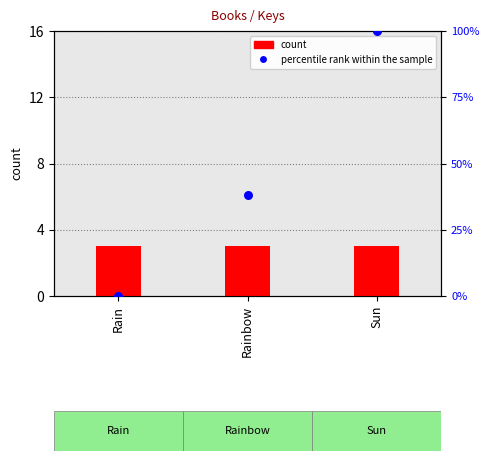

Which series contains the lowest Y value?

percentile rank within the sample